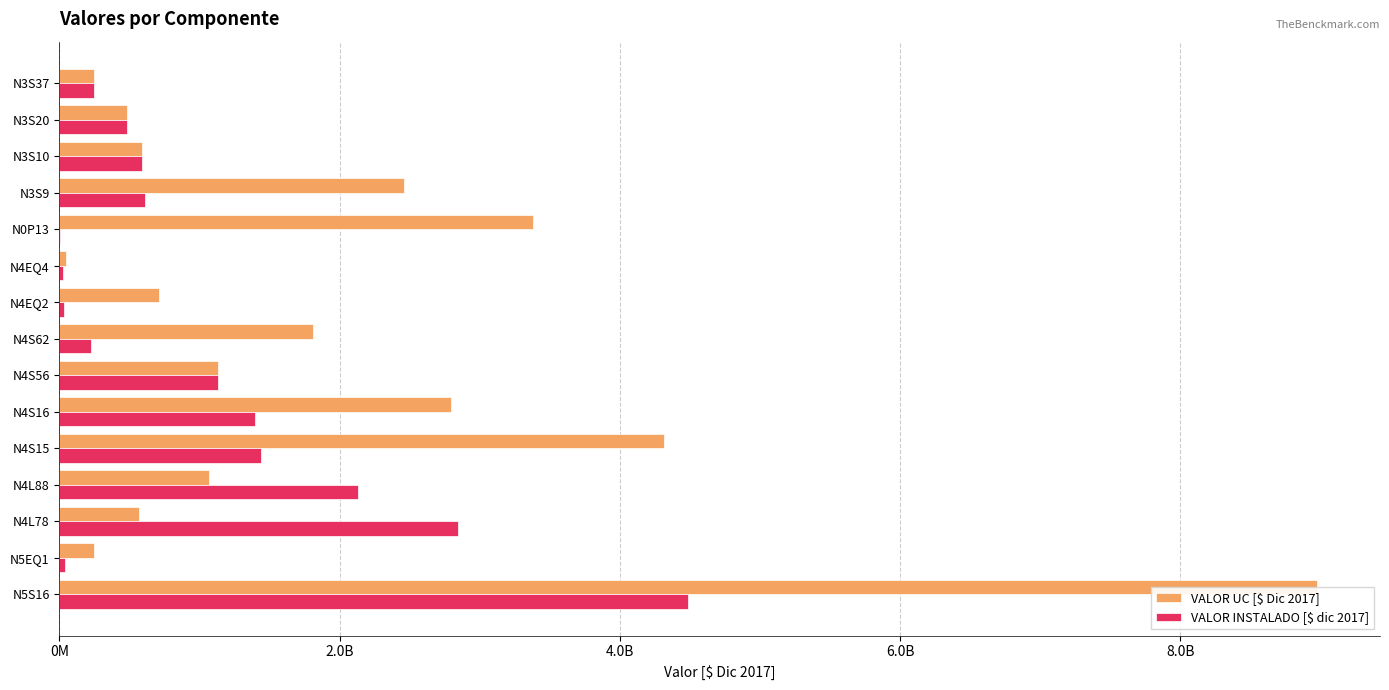

What are all the series names shown in the legend?

VALOR UC [$ Dic 2017], VALOR INSTALADO [$ dic 2017]